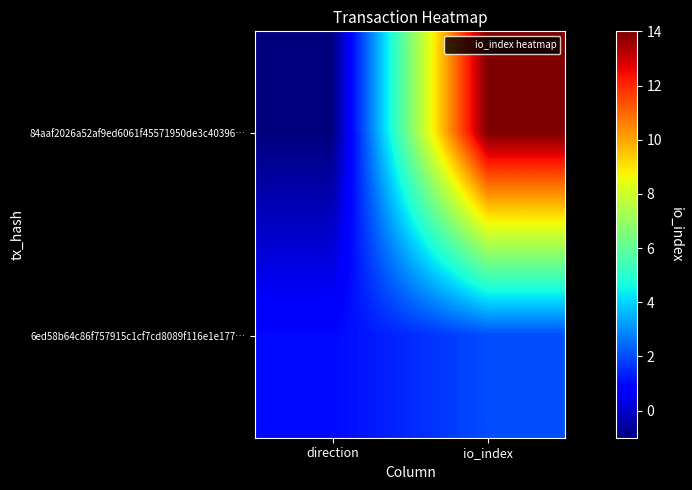

What is the minimum value shown in the chart?

-1